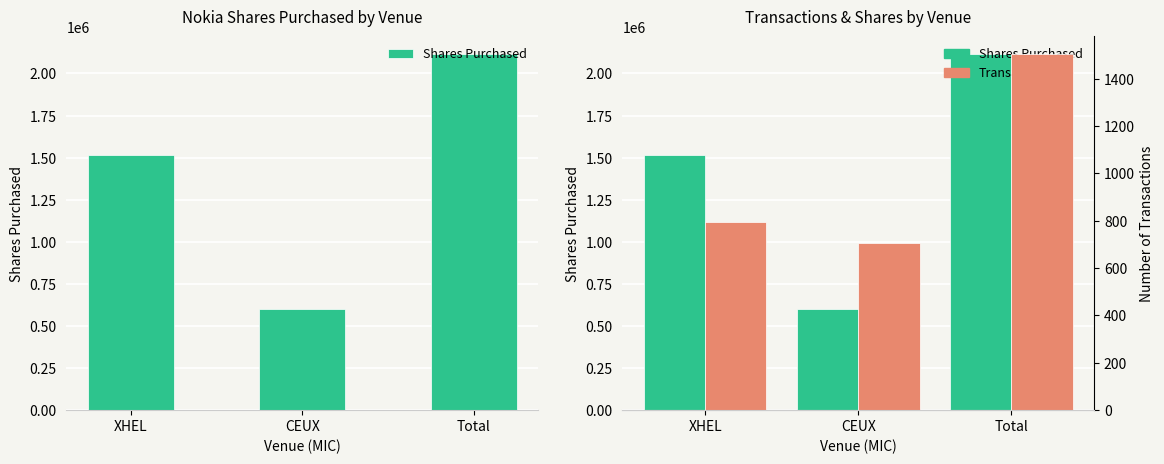

Read the Shares Purchased value at Total.

2114347